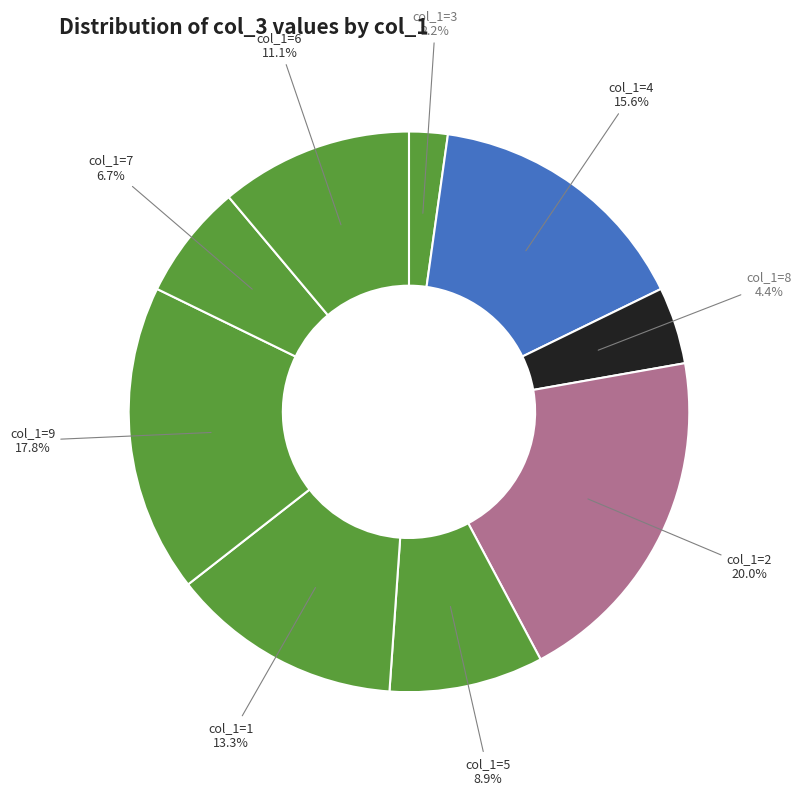

How many segments does this pie chart have?

9